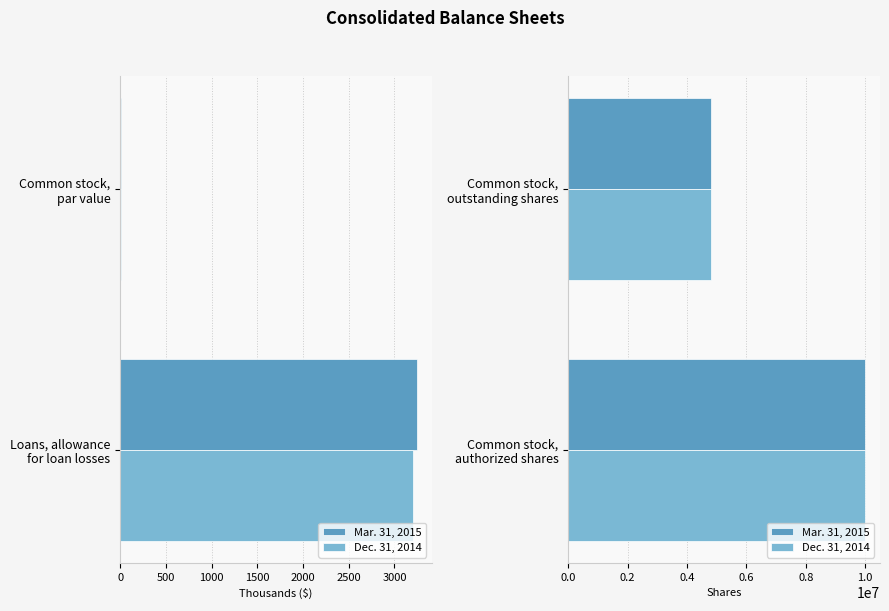

What is the value of the Mar. 31, 2015 bar at the 1st from the left?

10000000